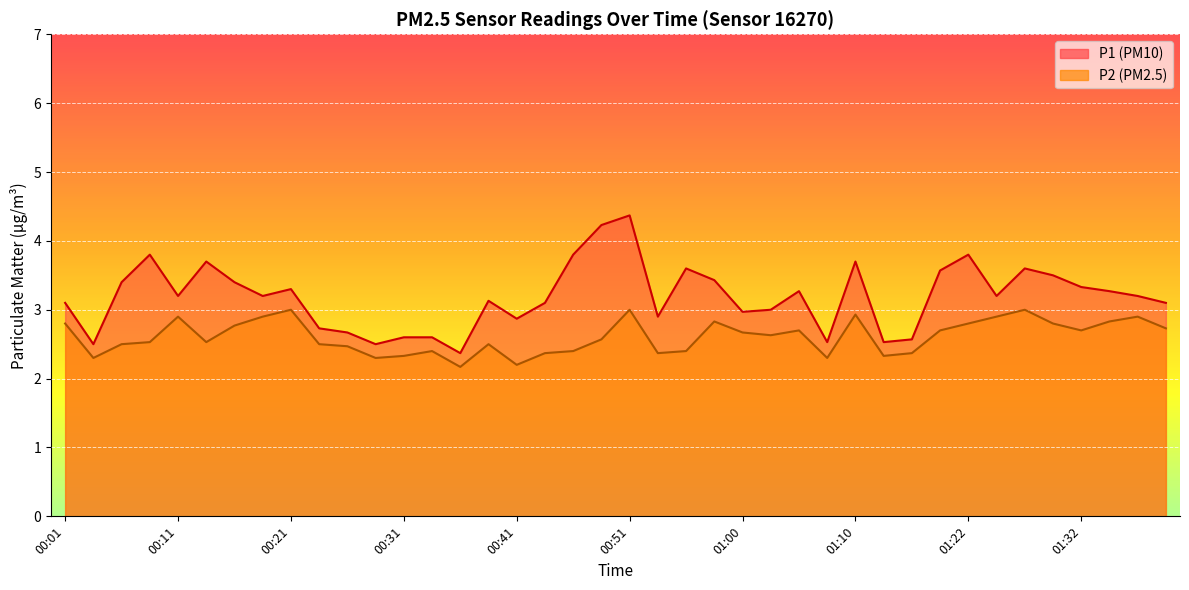

True or false: P2 and P1 cross at least once.

False